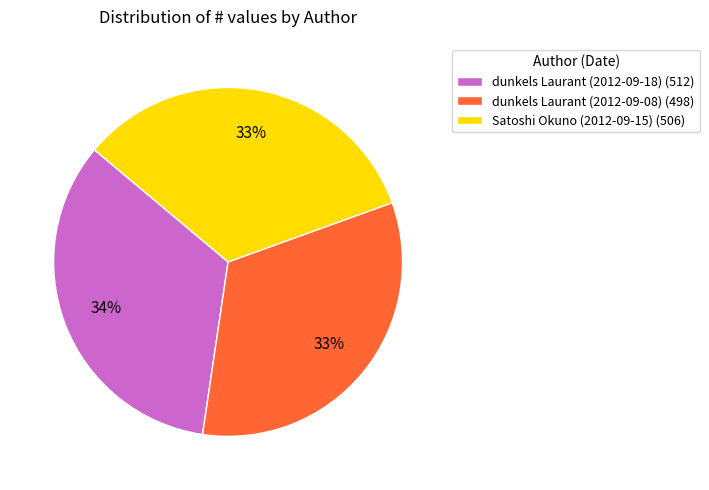

How many slices are in this pie chart?

3